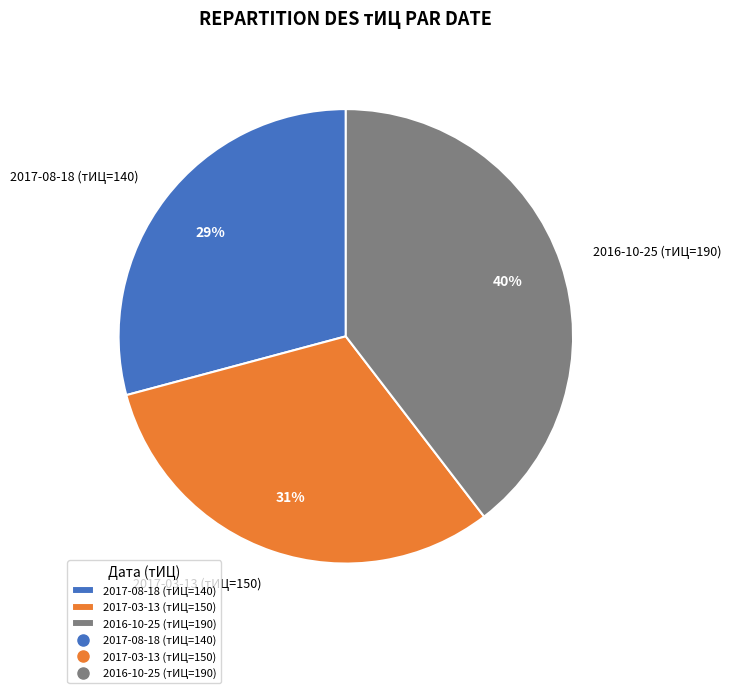

Does 2017-03-13 (тИЦ=150) account for over 50% of the chart?

No